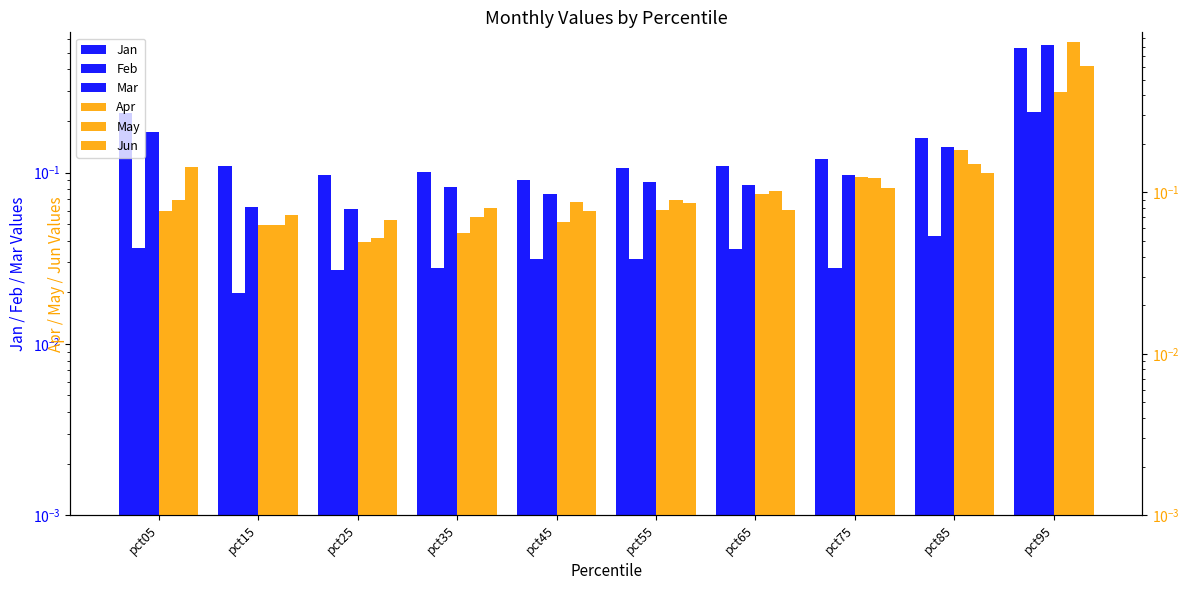

The Mar series shows 0.1 at pct15. True or false?

False